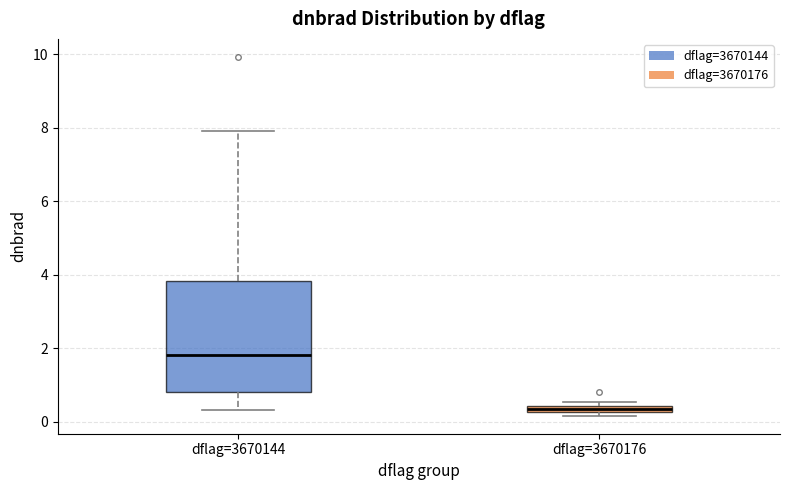

Where is the lower edge of the box for dflag=3670176 on the y-axis? The values are not printed on the chart, so give them approximately, as read against the axis.

0.2